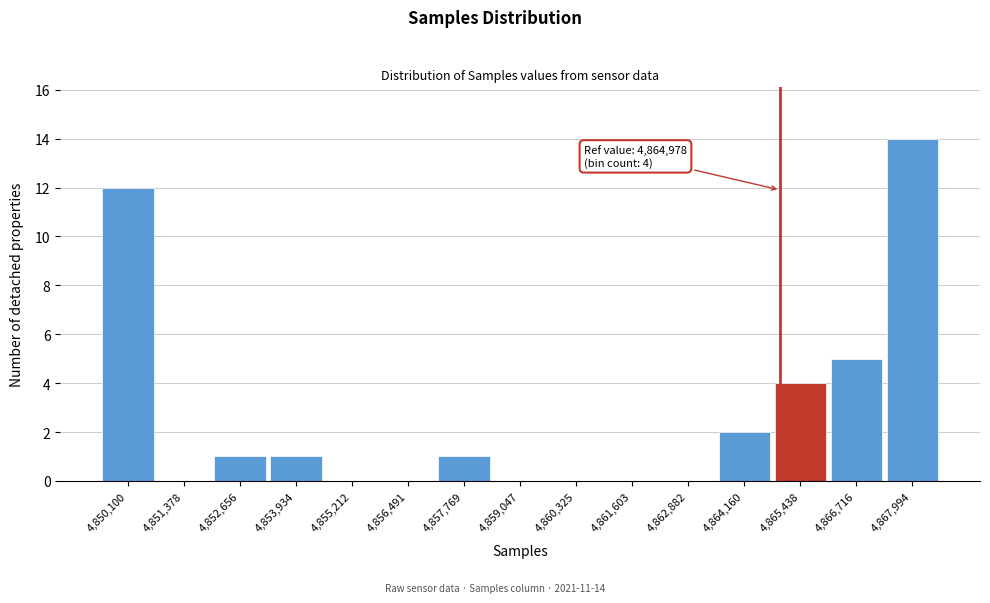

Which range on the x-axis has the tallest bar?

4867400 to 4868600